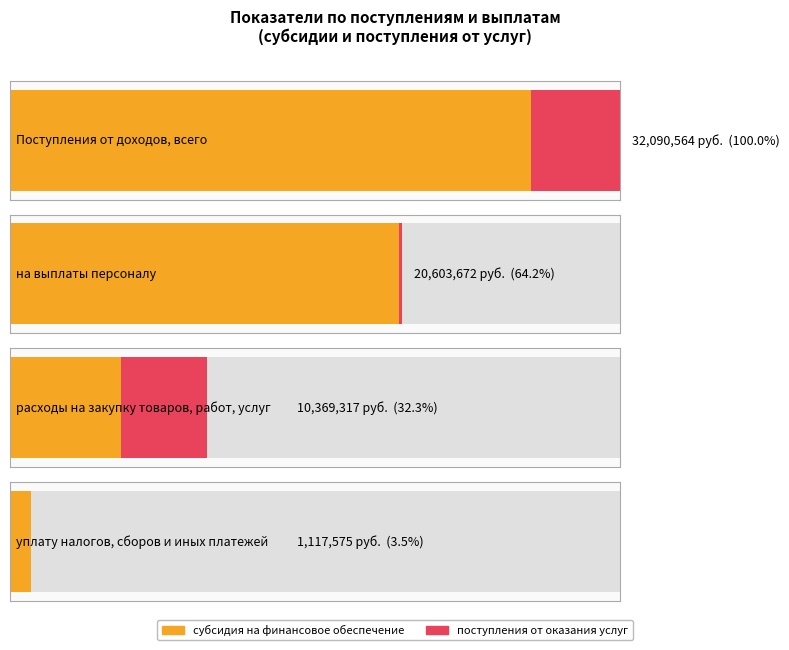

Reading right to left, extract all data points from this chart.

субсидия на финансовое обеспечение: уплату налогов, сборов и иных платежей=1117575.0	расходы на закупку товаров, работ, услуг=5859317.0	на выплаты персоналу=20443672.4	Поступления от доходов, всего=27420564.4
поступления от оказания услуг: уплату налогов, сборов и иных платежей=0.0	расходы на закупку товаров, работ, услуг=4510000.0	на выплаты персоналу=160000.0	Поступления от доходов, всего=4670000.0